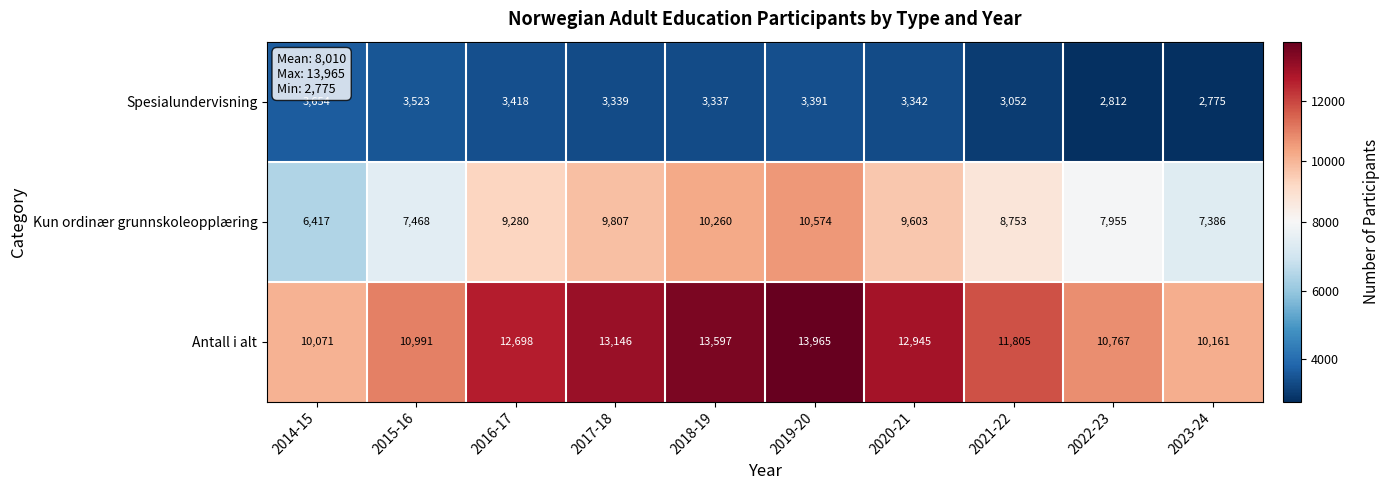

Where is Spesialundervisning nearest to the value 3214?

2018-19